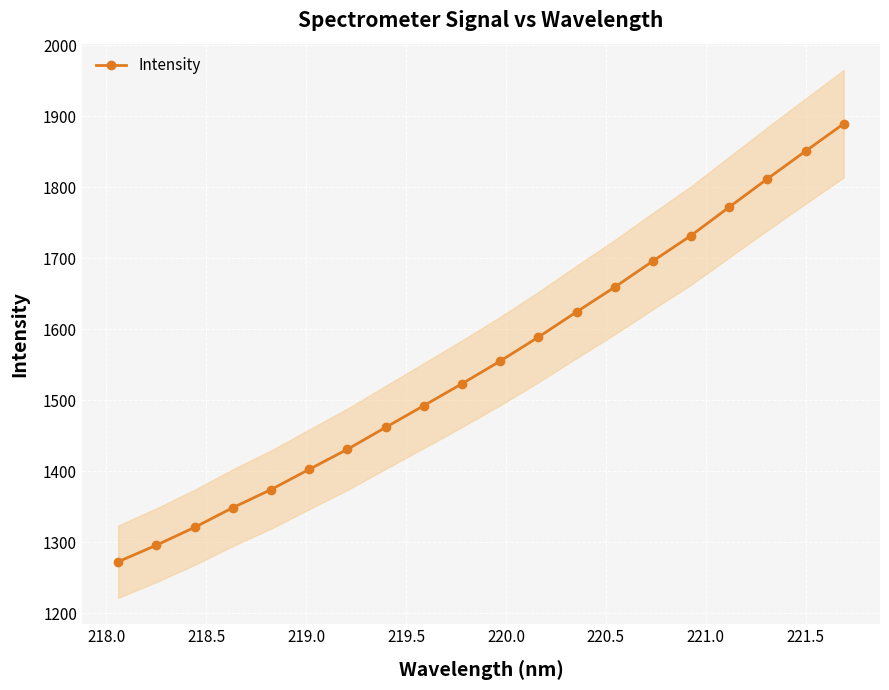

Reading left to right, extract all data points from this chart.

1272.8	1296.1	1321.2	1348.9	1374.4	1402.9	1431.1	1461.9	1492.6	1523.4	1555.2	1589.0	1624.5	1659.4	1696.1	1732.0	1772.1	1811.8	1850.8	1889.4